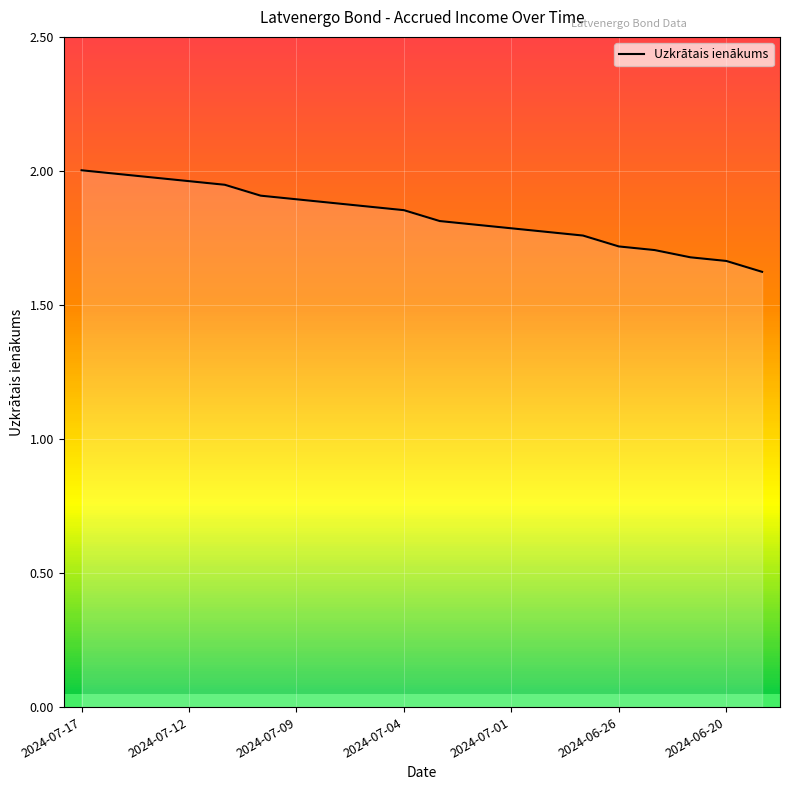

How many lines are shown in the chart?

1